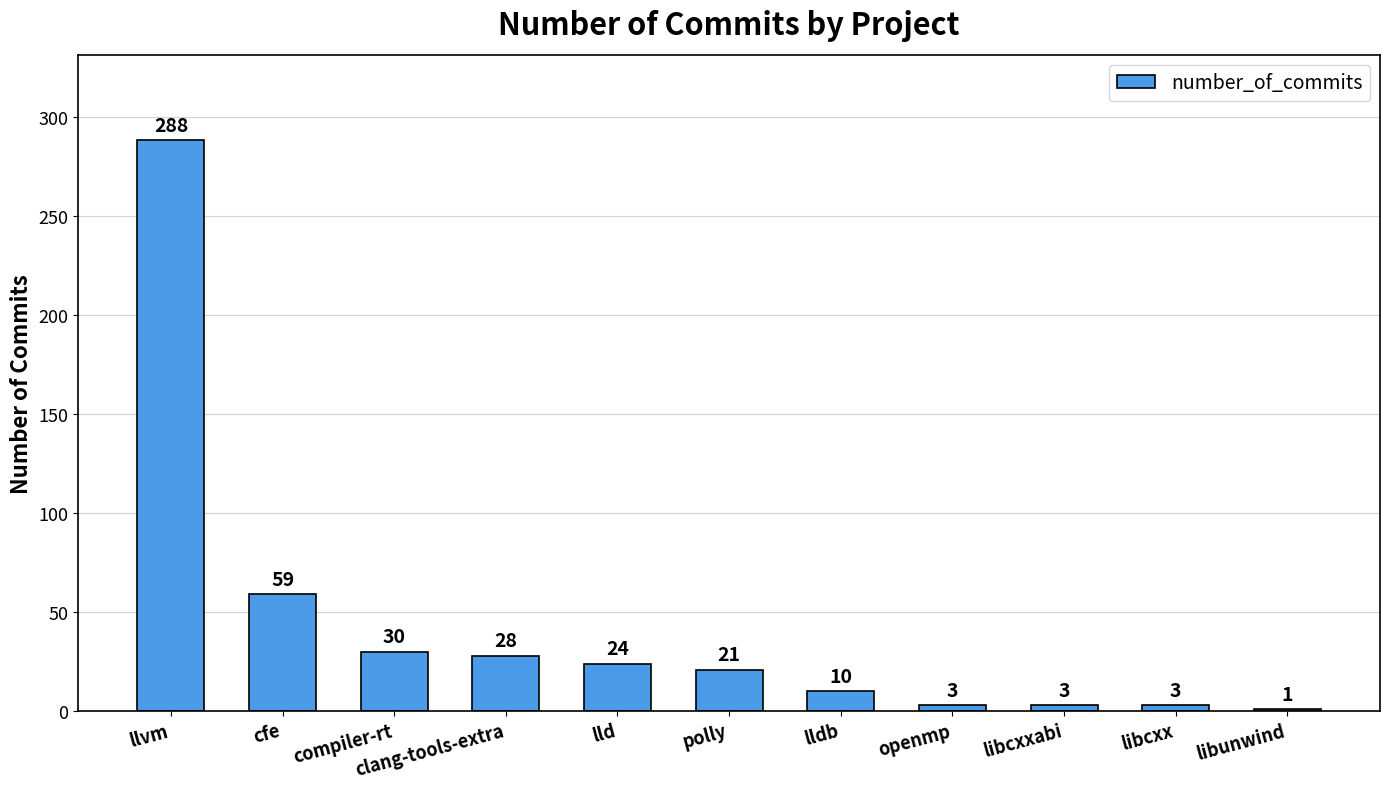

At which category does the chart reach its peak across all series?

llvm